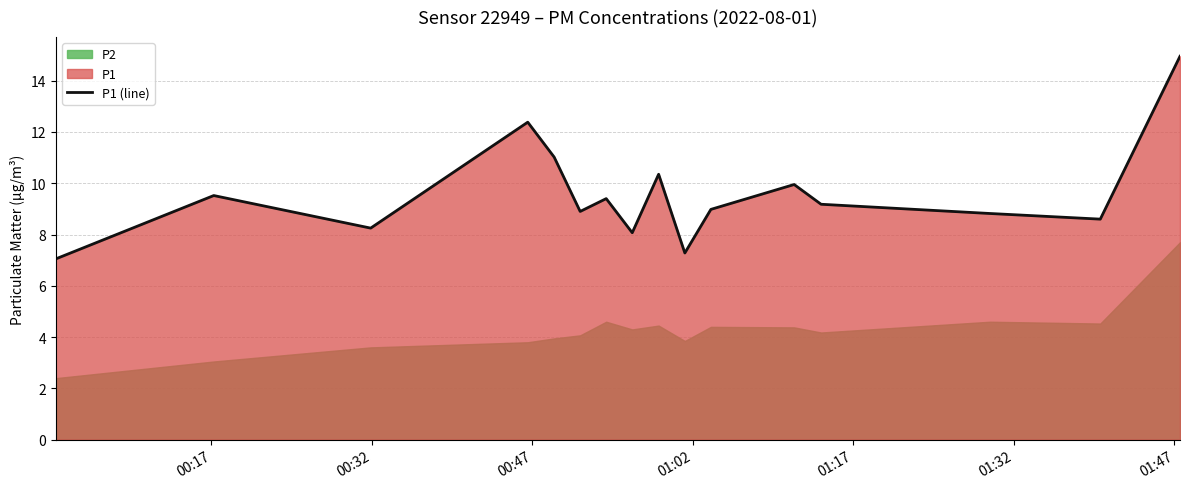

Does the chart display data point markers on the line(s)?

No